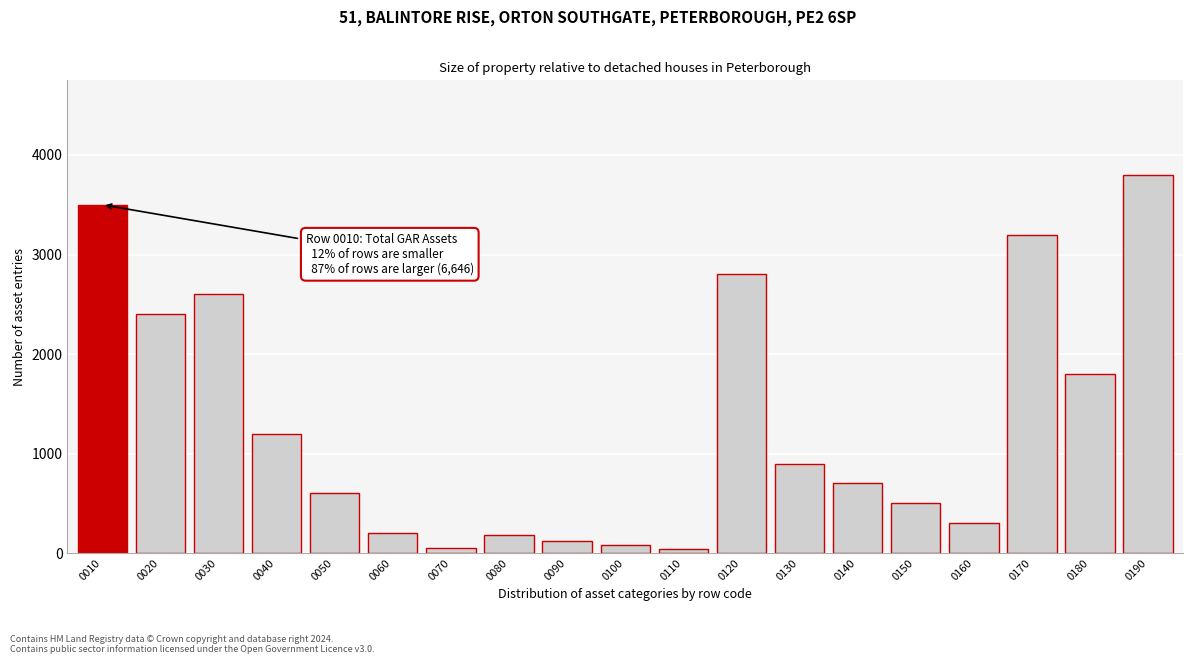

What is the difference between the maximum and minimum values?

3760